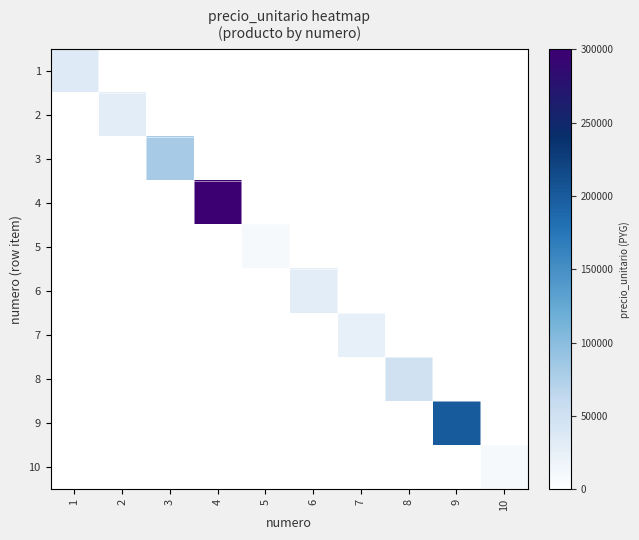

What is the maximum value shown in the chart?

300000